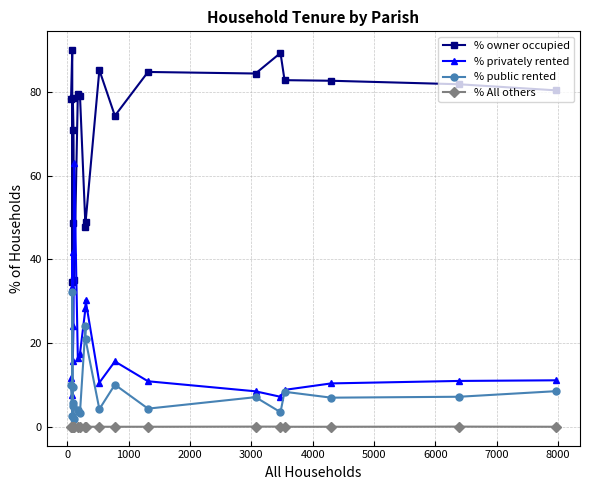

What is the value of the % public rented point at the 9th from the left?

3.4